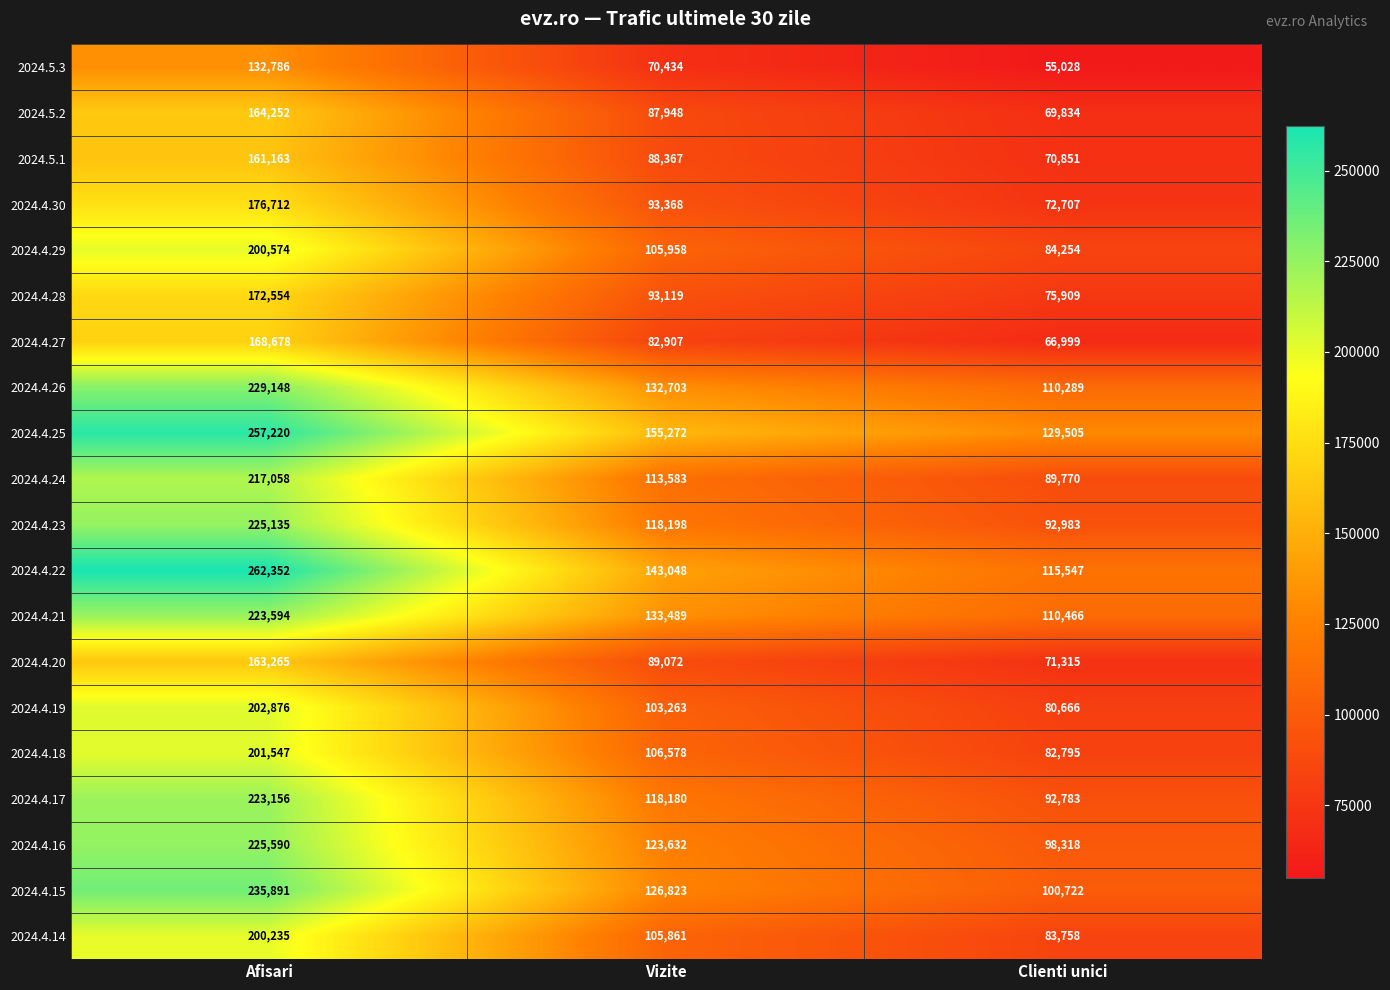

Which series has the largest range (max minus min)?

2024.4.22